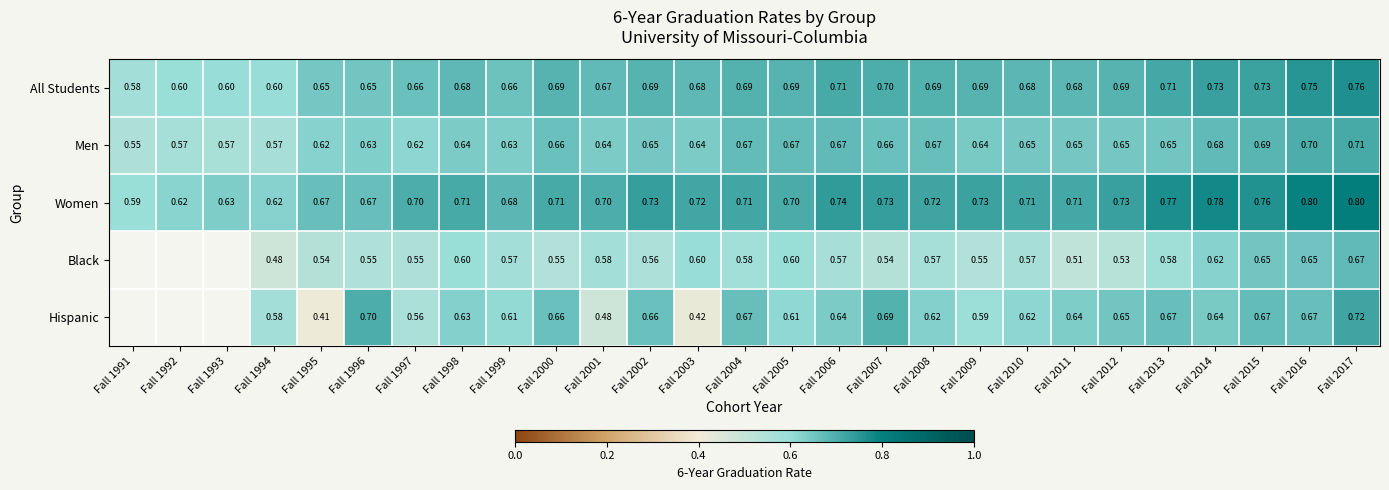

How many data points does each series have?

27